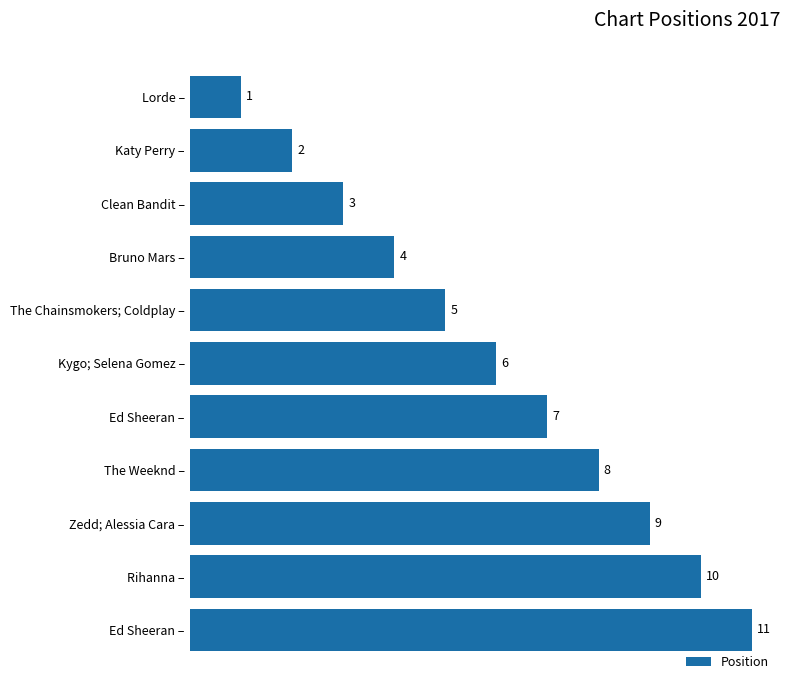

Are the bars horizontal?

Yes